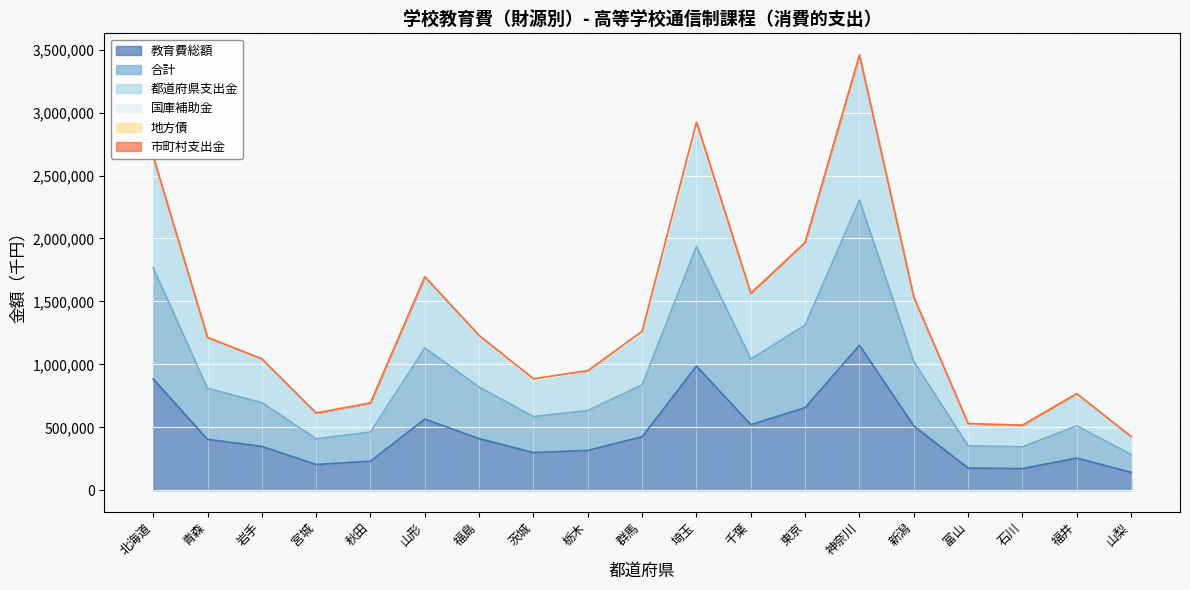

True or false: 都道府県支出金 and 教育費総額 intersect in this chart.

False